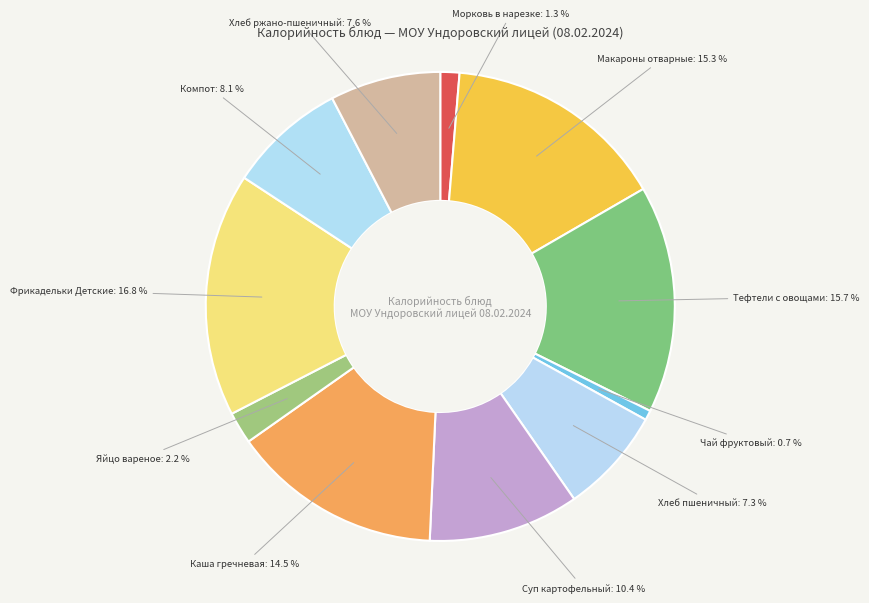

What is the largest slice in the pie chart?

Фрикадельки Детские